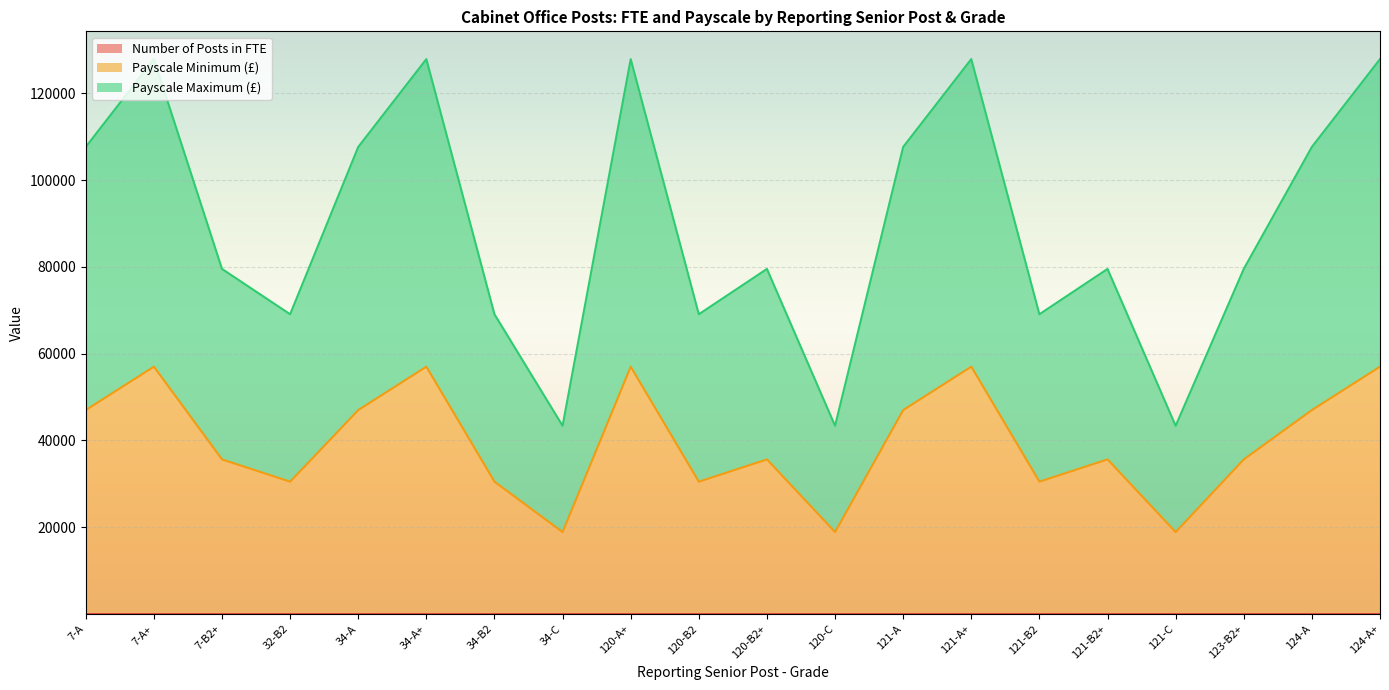

What is the value of the Payscale Minimum (£) point at the 10th from the left?

30502